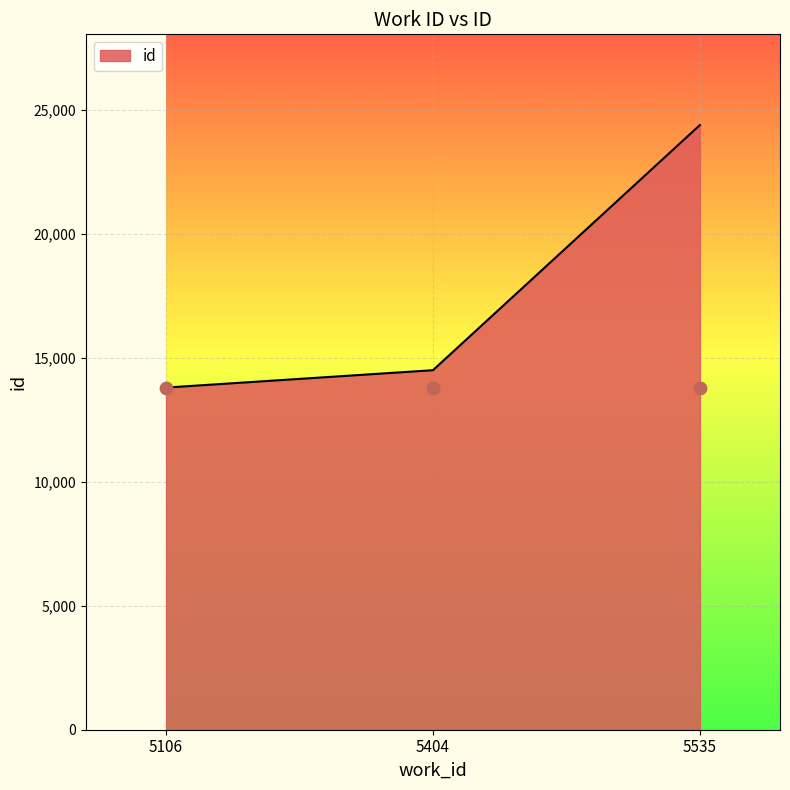

Approximately how many times larger is the value at 5535 compared to 5106?

1.8